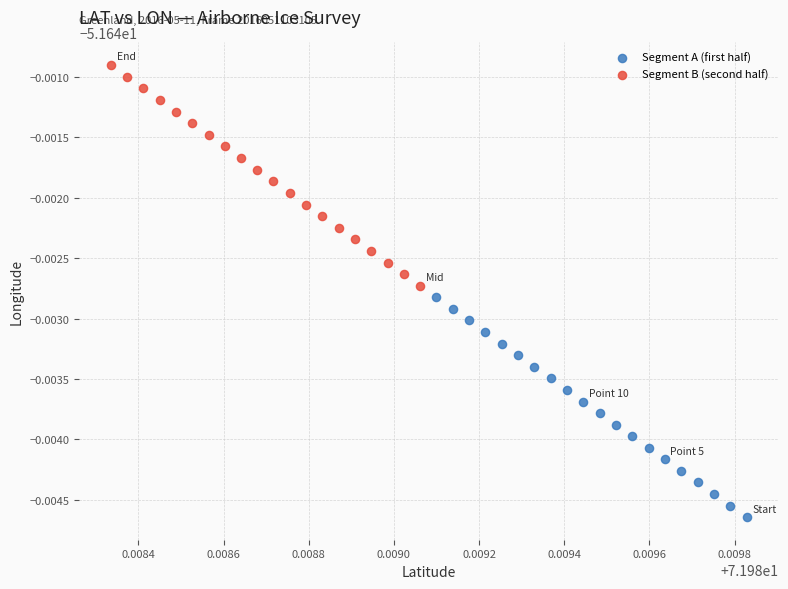

Which series reaches the maximum Y coordinate?

Segment B (second half)